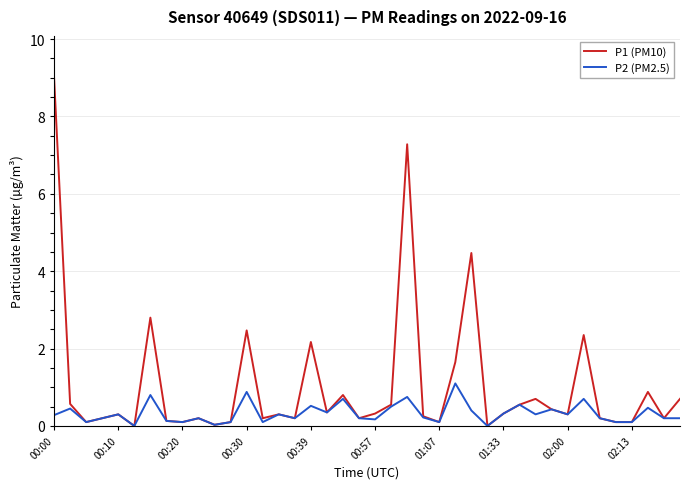

Does the chart display data point markers on the line(s)?

No